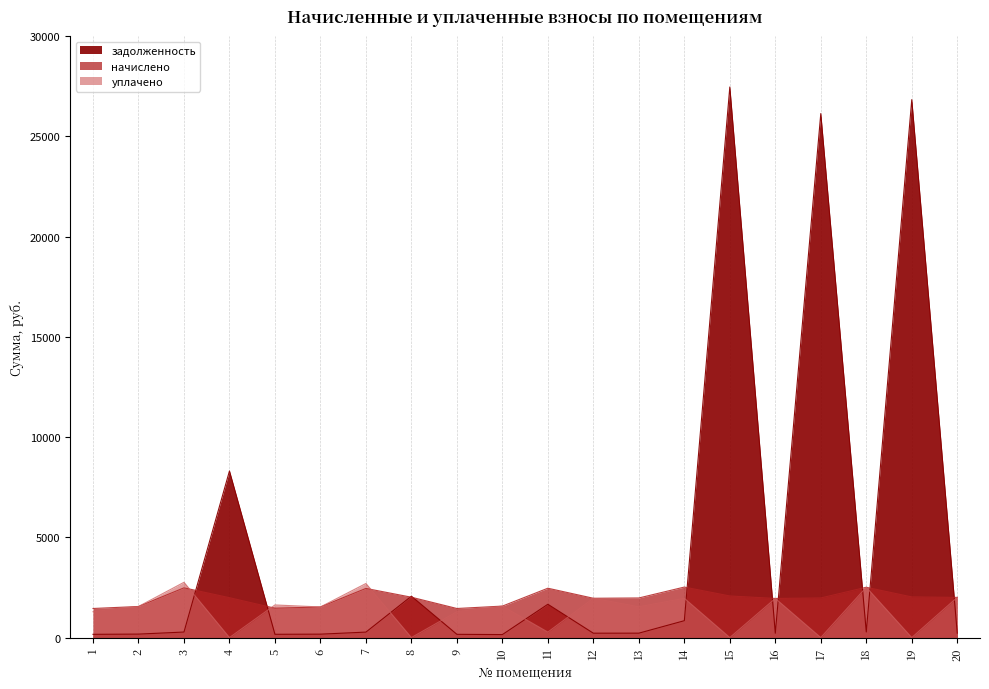

List the labels in order of задолженность value, smallest first.

10, 1, 9, 5, 6, 2, 16, 12, 13, 20, 7, 3, 18, 14, 11, 8, 4, 17, 19, 15